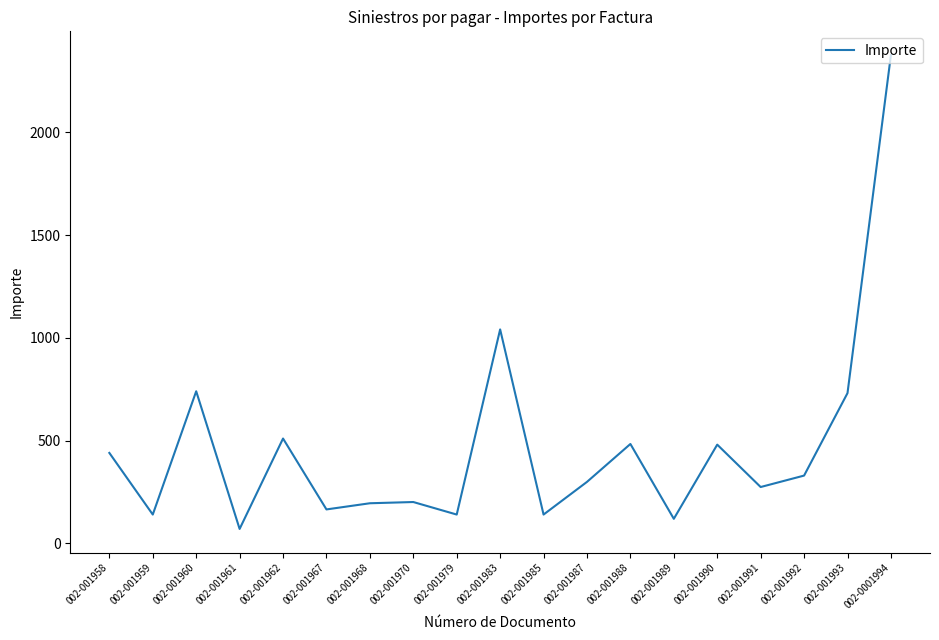

Read the value at 002-001970.

201.0